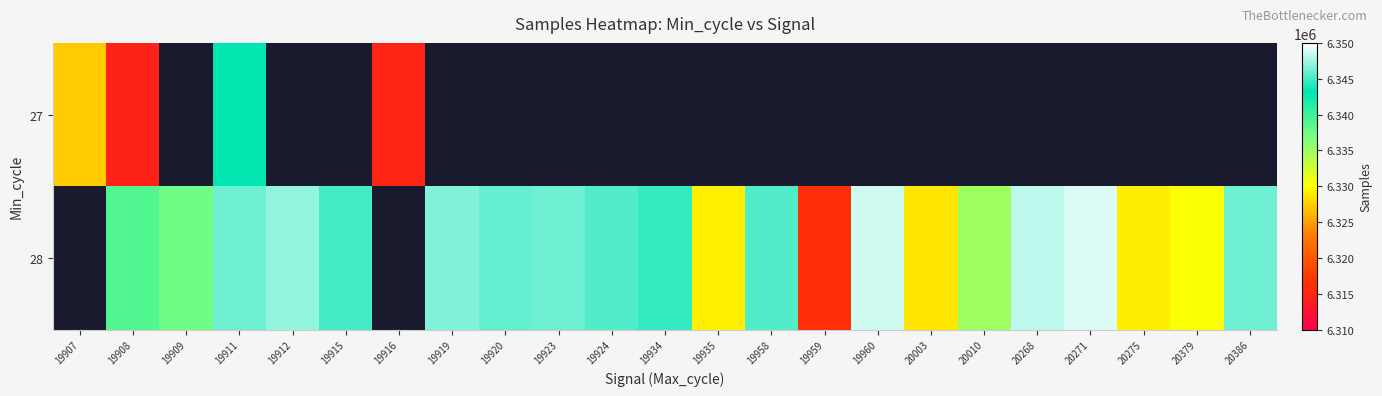

Is the value of 27 at 19916 greater than the value of 28 at 19934?

No